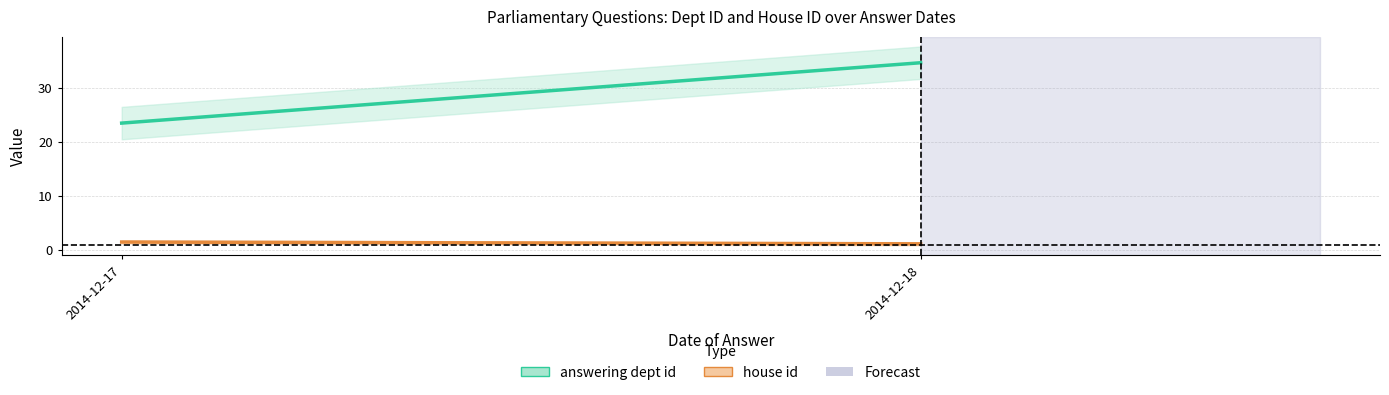

At which category is the sum across all series the highest?

2014-12-18